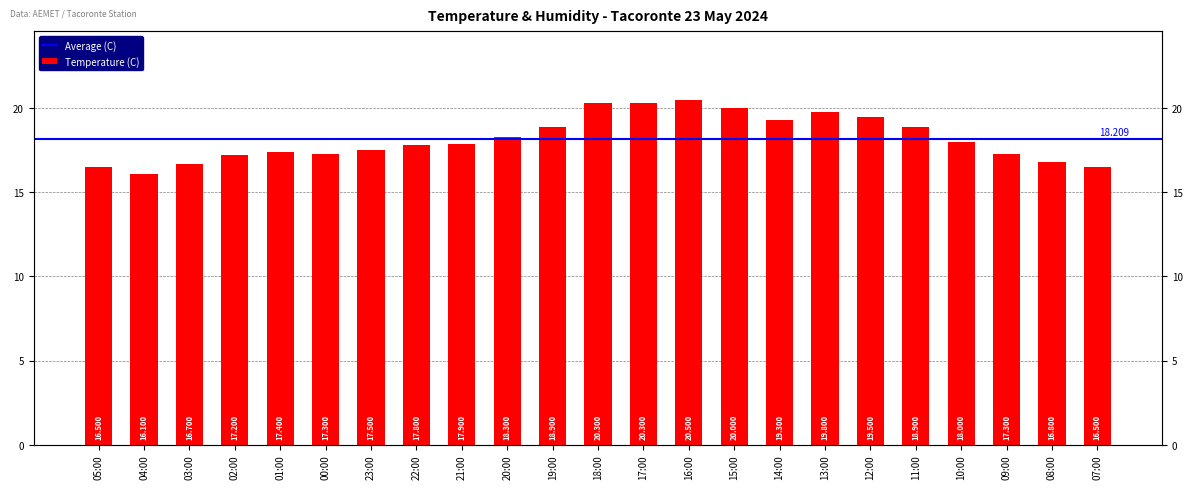

Between 00:00 and 09:00, which is larger?

00:00